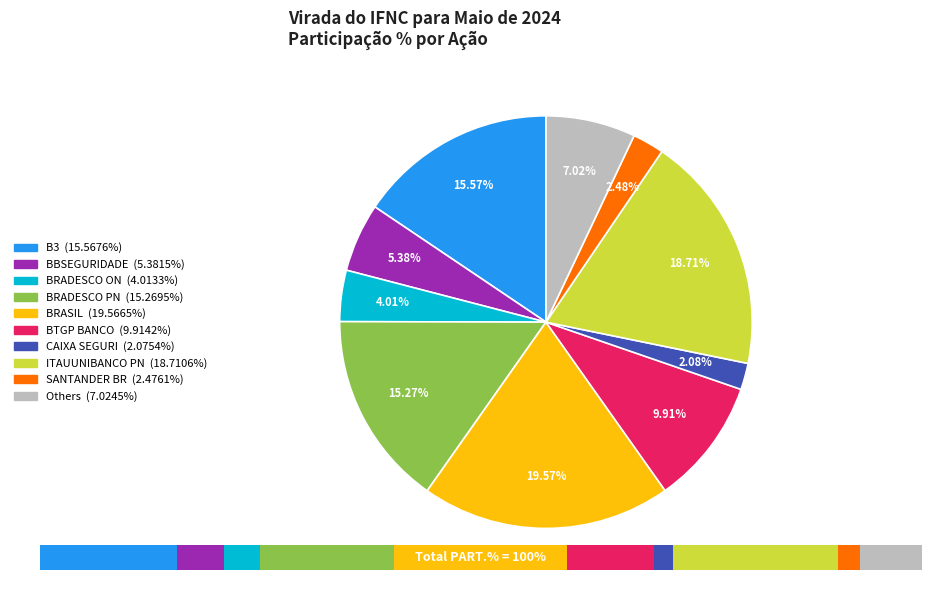

Is there a majority slice in this chart?

No